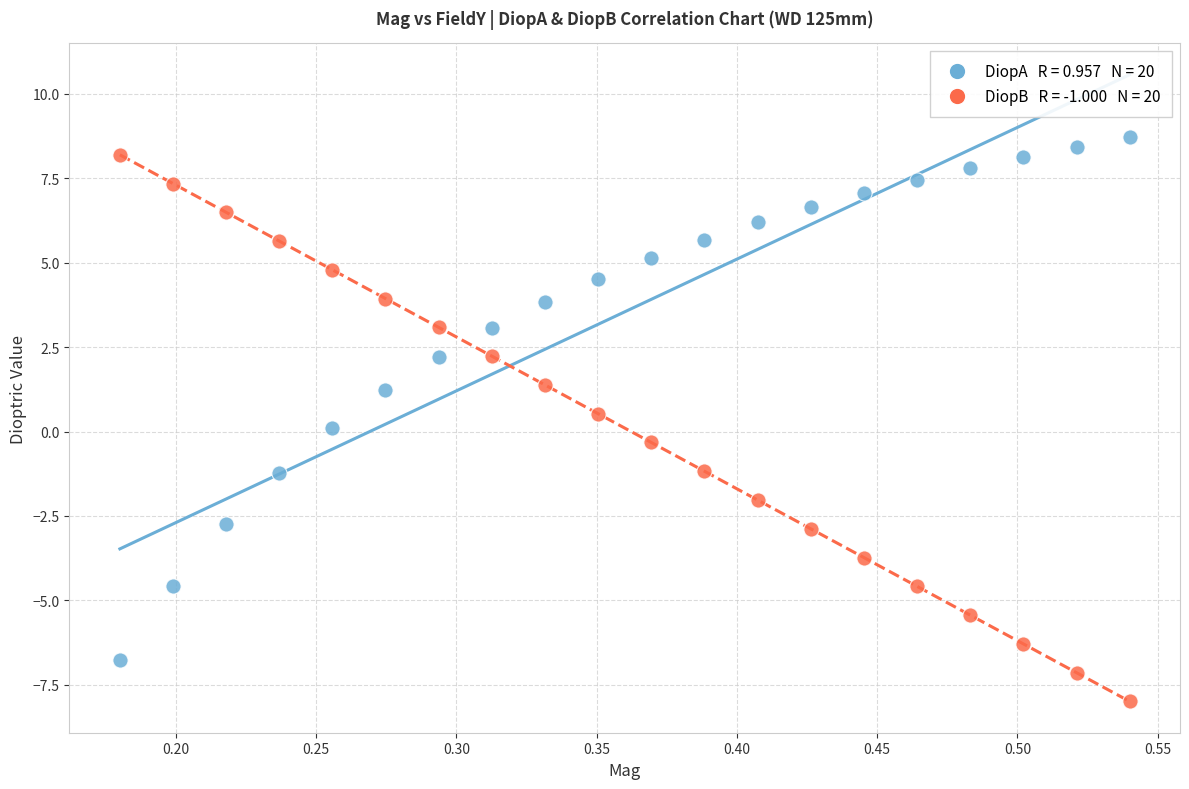

Across all data points, what is the range of X values (max minus min)?

0.4